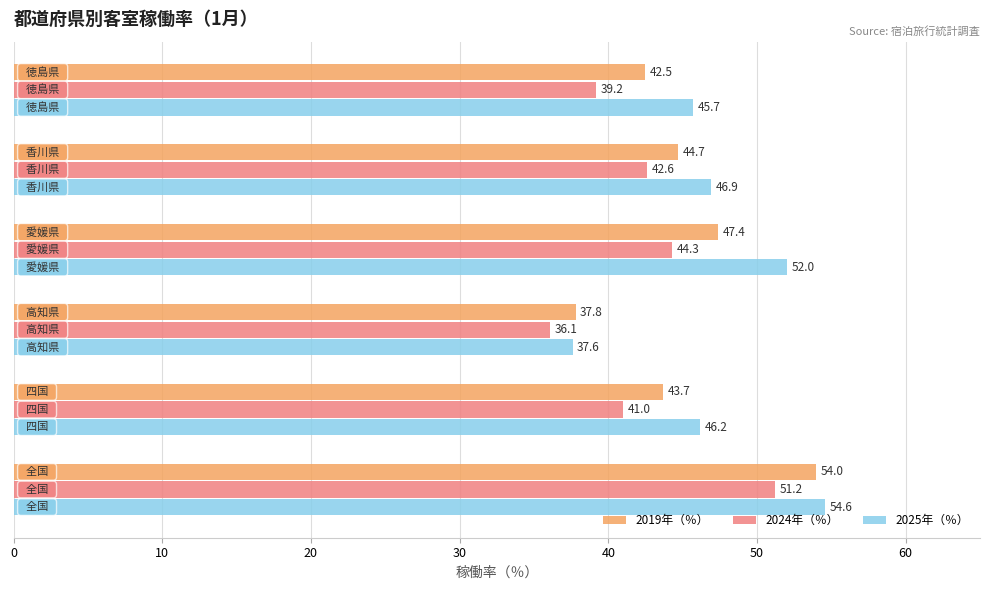

What is the lowest value of the 2024年（％） series?

36.1